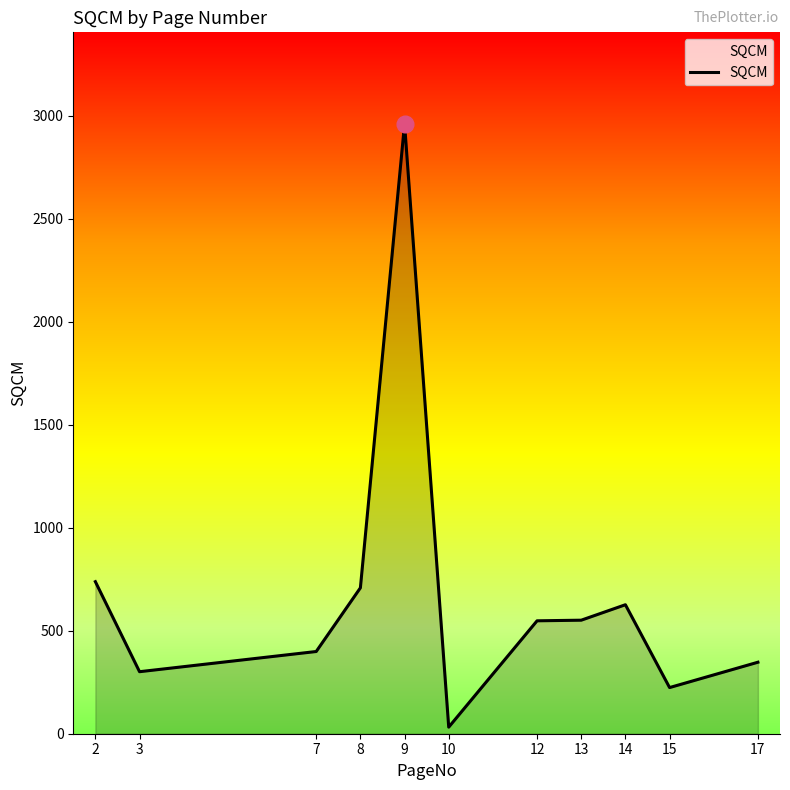

True or false: there are more than 0 points higher than both neighbors.

True